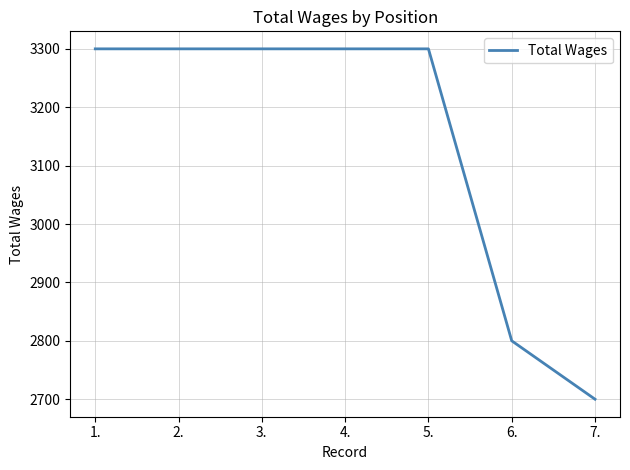

The value at 6. is 4721. True or false?

False